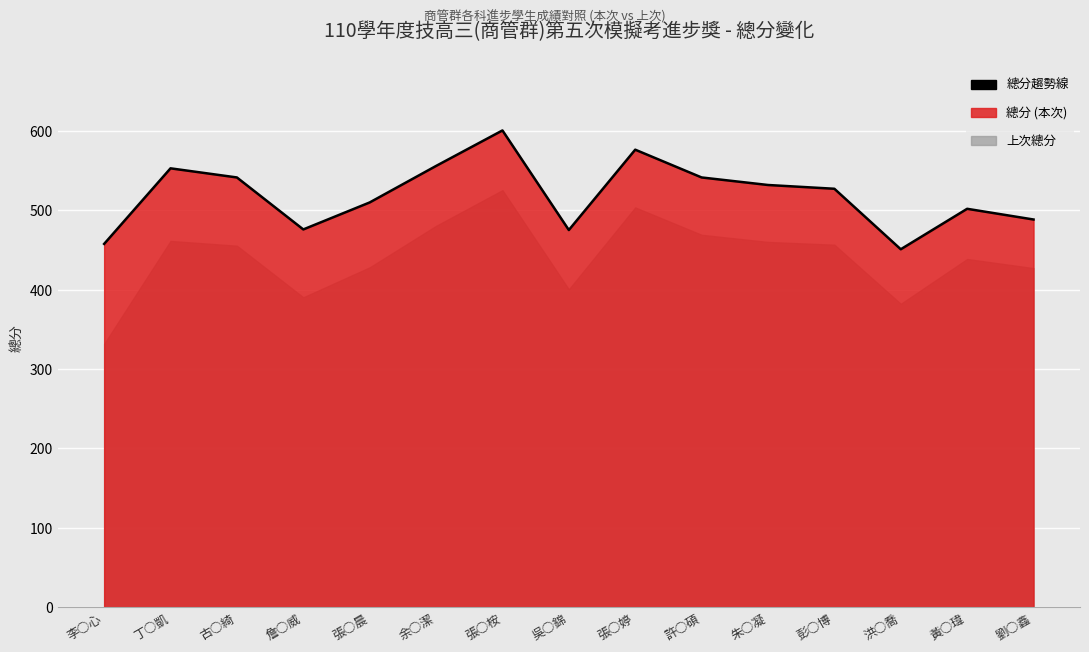

What position from the right is 張○桉?

9